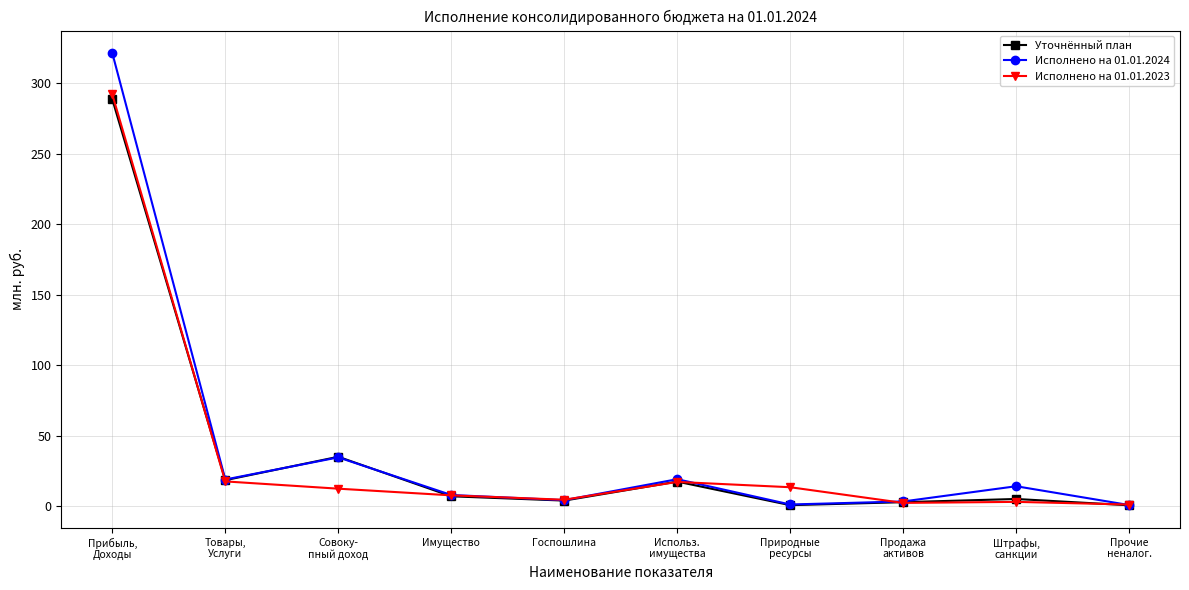

Count the number of categories in the chart.

10